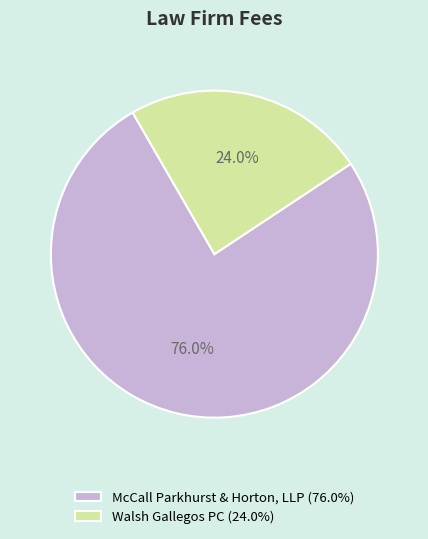

Approximately how many times larger is the value at Walsh Gallegos PC compared to McCall Parkhurst & Horton, LLP?

0.3